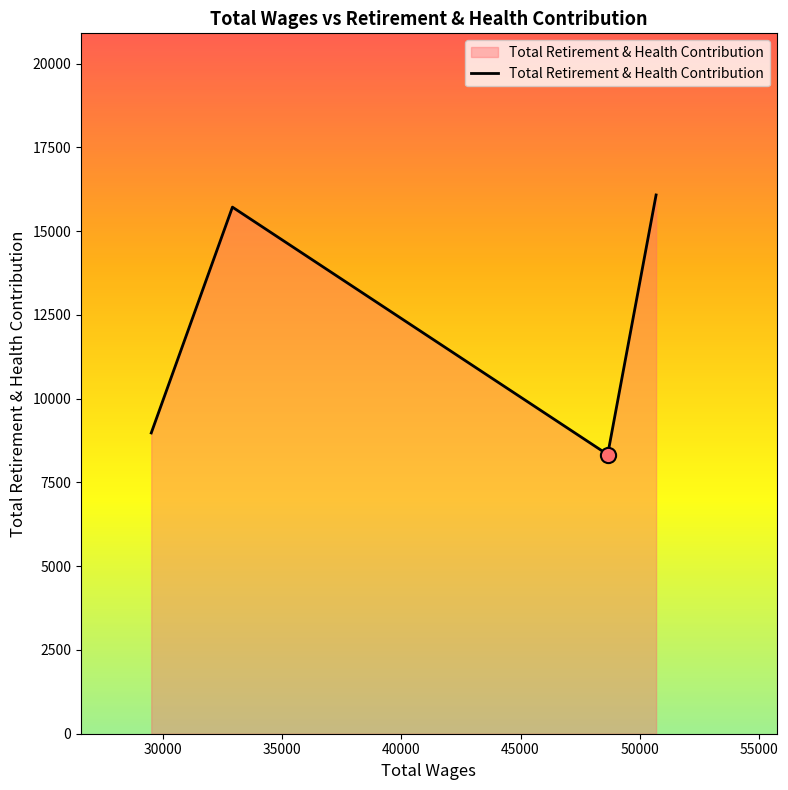

What is the greatest value displayed?

16079